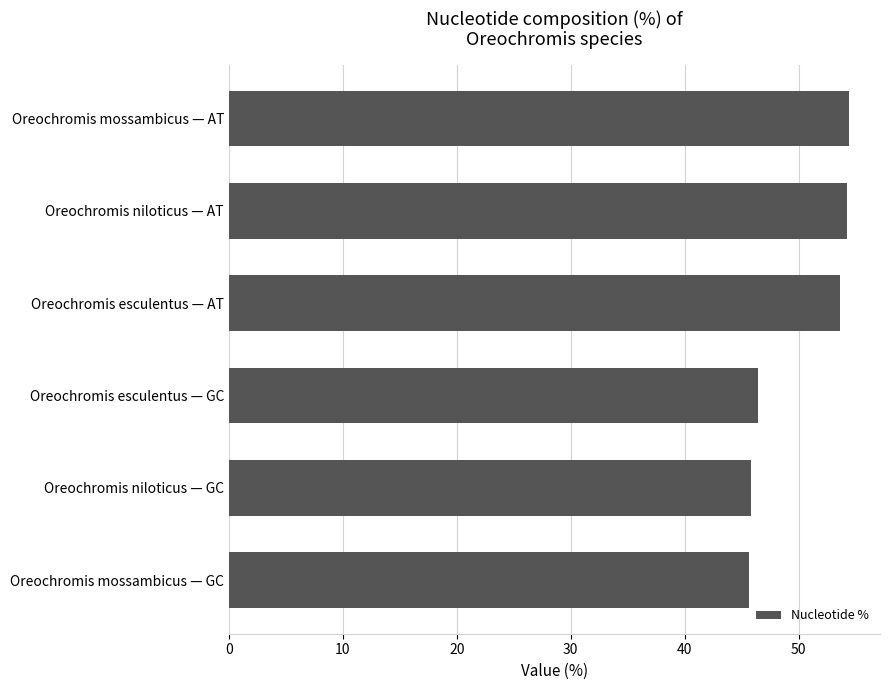

What is the sum of the values at Oreochromis niloticus — GC and Oreochromis niloticus — AT?

100.0